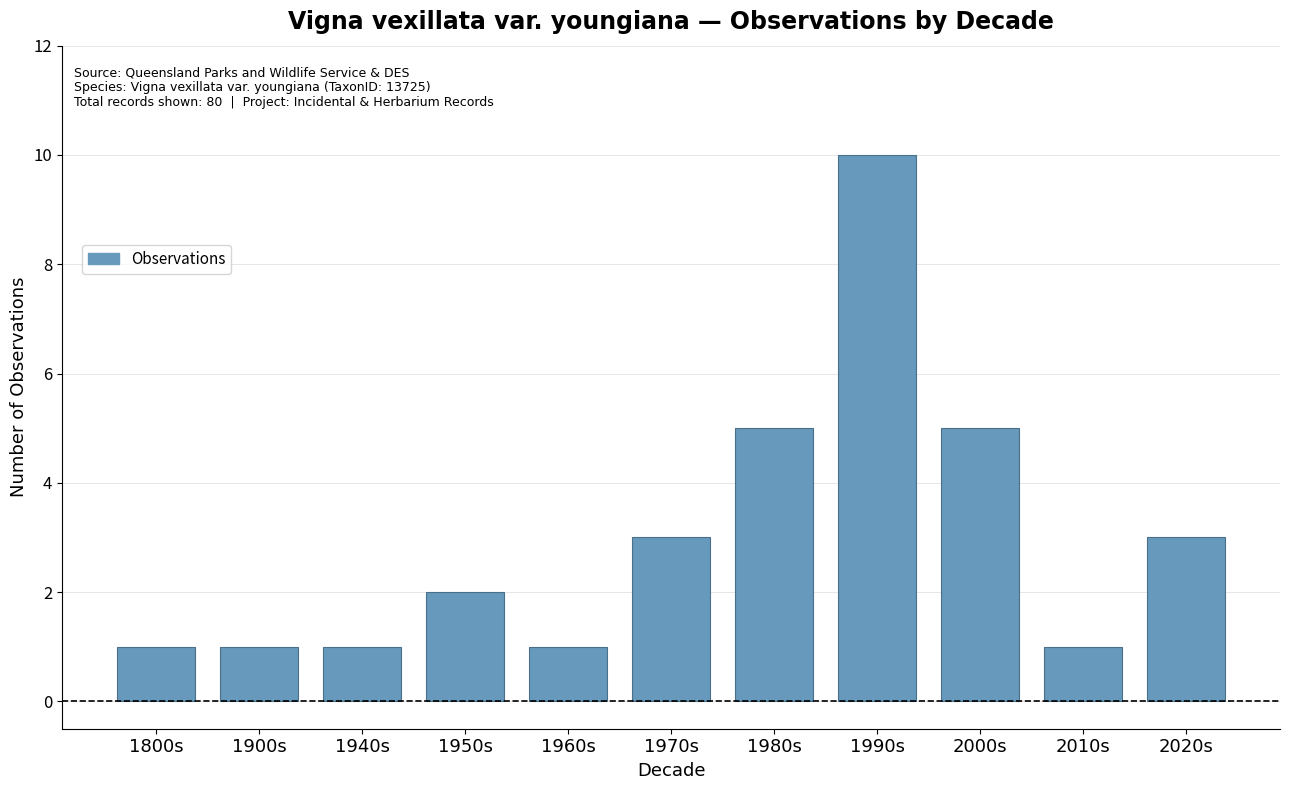

Does the chart contain any negative values?

No